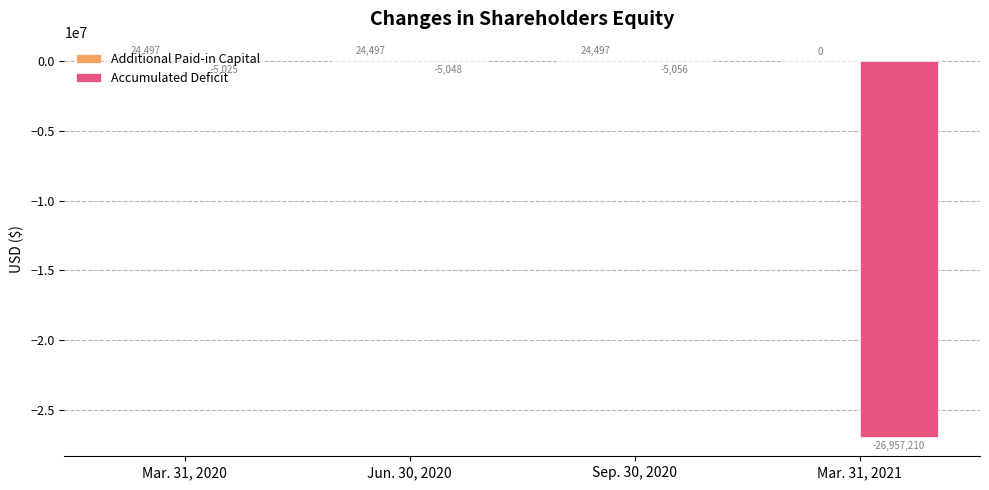

What is the total value across all series at Sep. 30, 2020?

19441